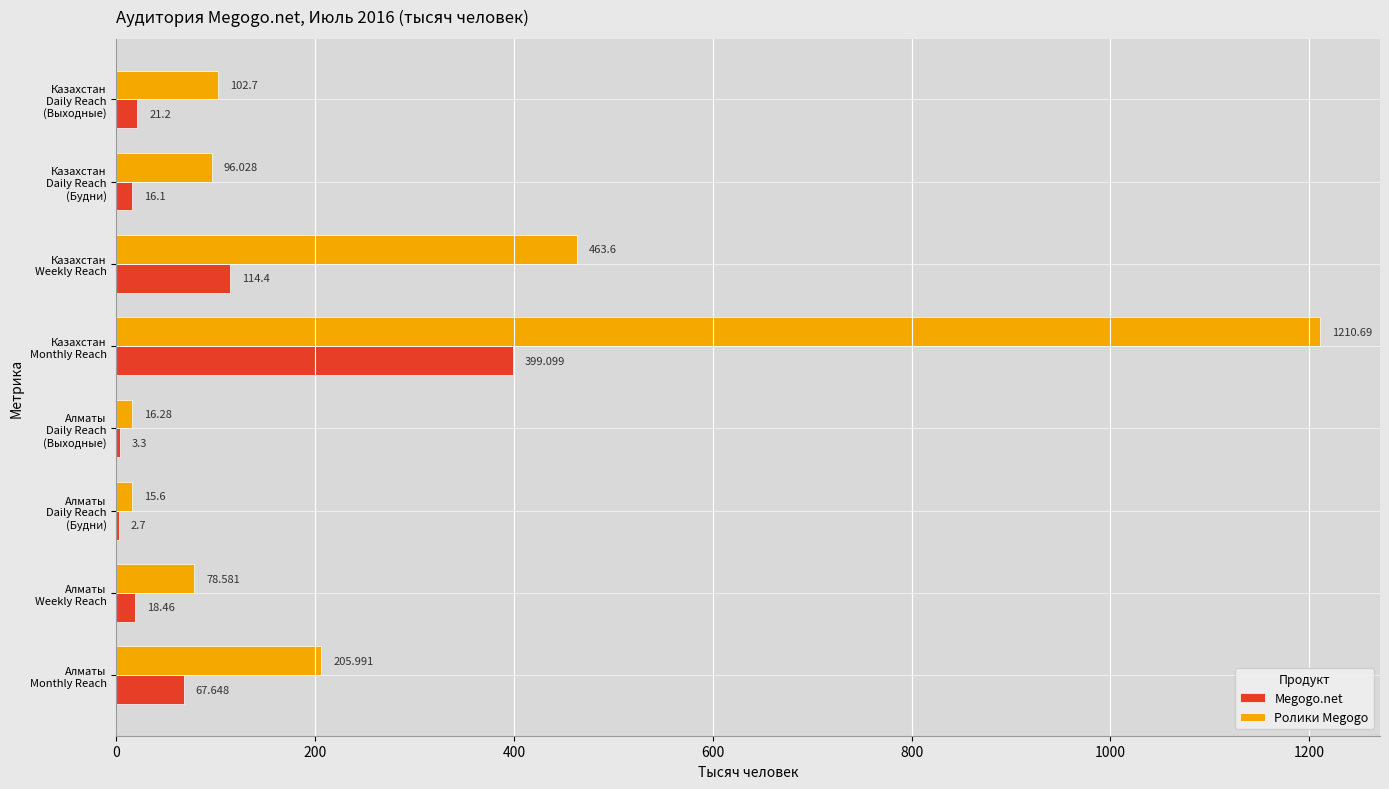

Which series has the largest total across all categories?

Ролики Megogo